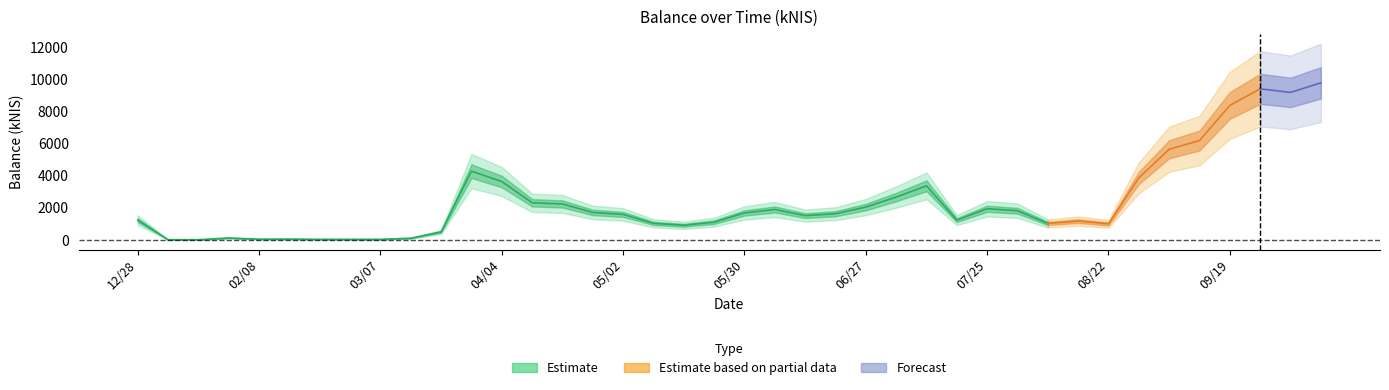

What value does the data have at 2024-02-15?

39.3